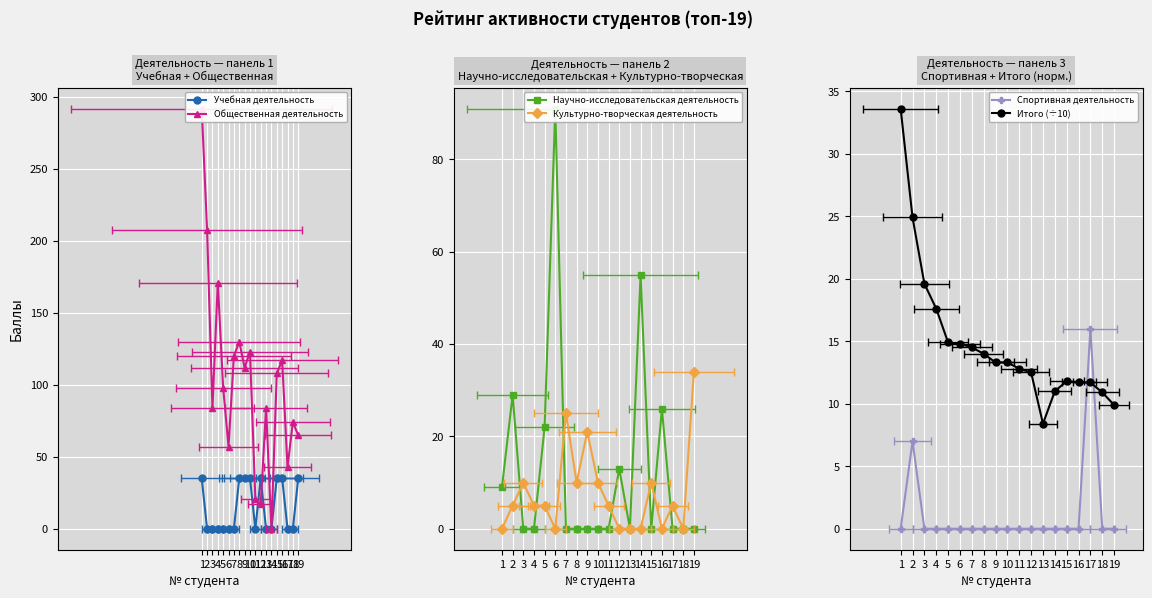

Is this an area chart (filled region under the line)?

No